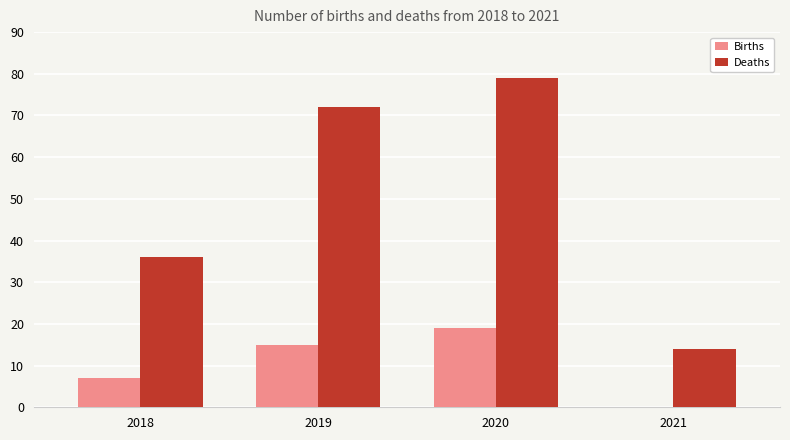

What is the sum of all Deaths values?

201